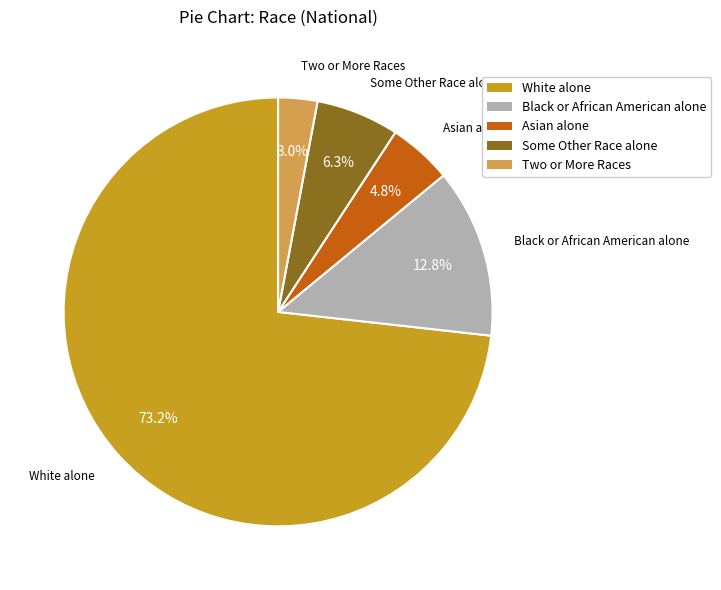

To the nearest percent, what is the difference between the largest and smallest slice percentages?

70%